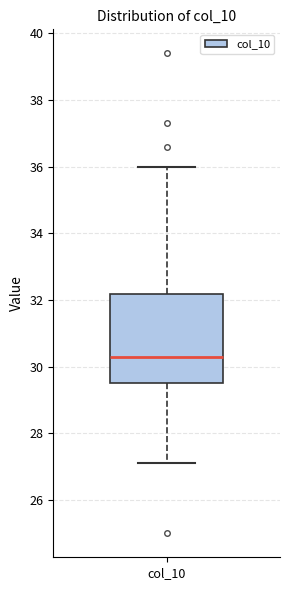

Read this box plot against the y-axis: the position of the median line, the range covered by the box, and the ends of both whiskers. The values are not printed on the chart, so give them approximately, as read against the axis.

median 30.4, box 29.6 to 32.2, whiskers 27.2 to 36.0